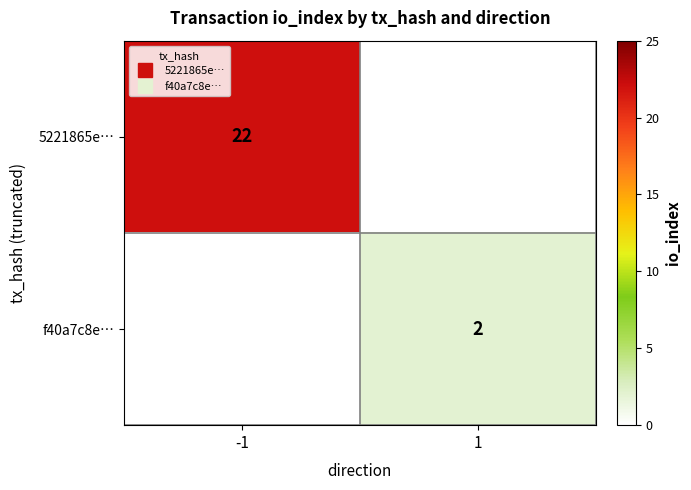

Which series has the widest spread of values?

5221865e…